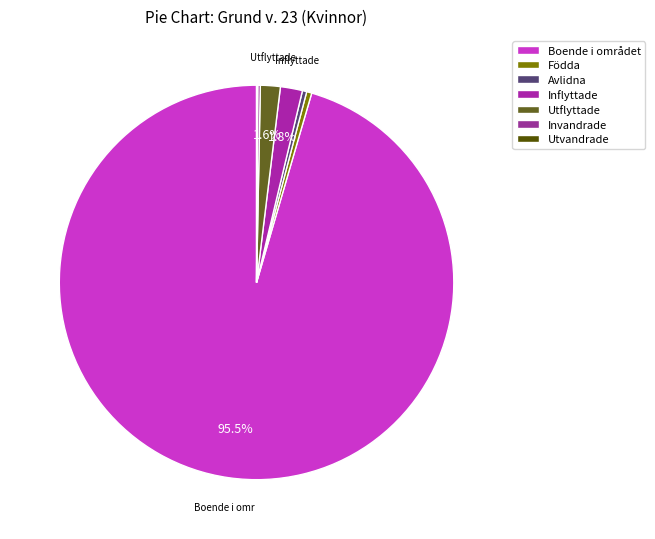

Is the sum of Avlidna and Födda greater than half?

No